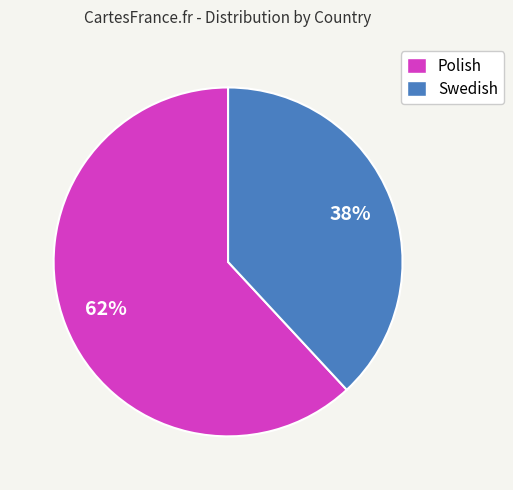

To the nearest percent, what is the difference between the largest and smallest slice percentages?

24%